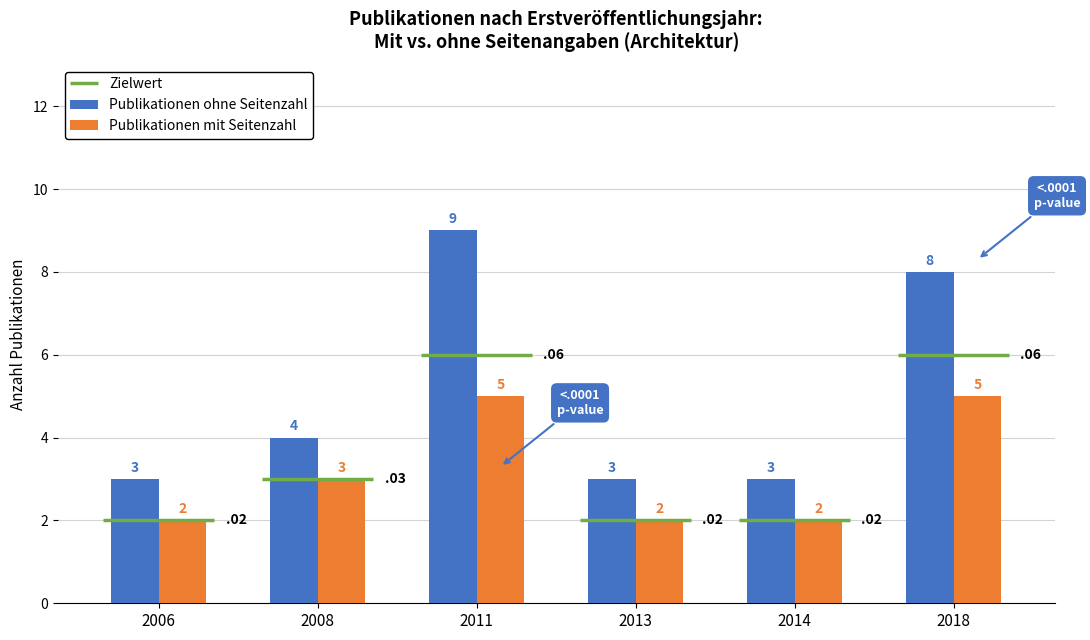

Where is Publikationen mit Seitenzahl nearest to the value 3?

2008